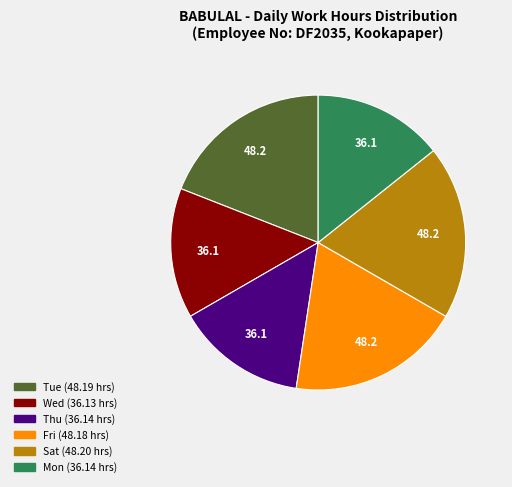

Count the number of slices in the pie.

6